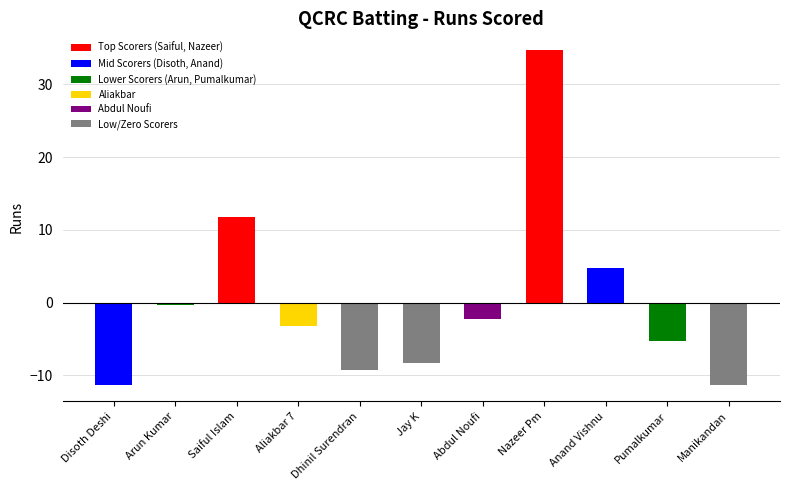

Between Abdul Noufi and Disoth Deshi, which is larger?

Abdul Noufi